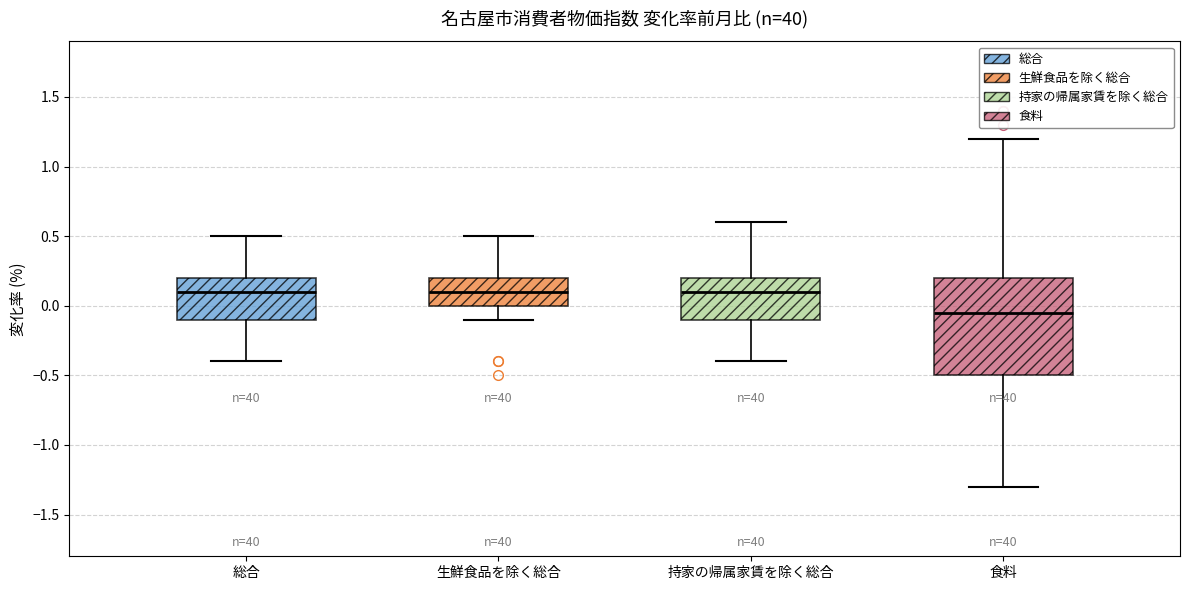

Reading left to right, transcribe this box plot: for each box, give where its median line is, the range the box spans, and where its two whiskers end, as read against the y-axis. The values are not printed on the chart, so give them approximately, as read against the axis.

総合: median 0.10, box -0.10 to 0.20, whiskers -0.40 to 0.50
生鮮食品を除く総合: median 0.10, box 0.00 to 0.20, whiskers -0.10 to 0.50
持家の帰属家賃を除く総合: median 0.10, box -0.10 to 0.20, whiskers -0.40 to 0.60
食料: median -0.05, box -0.50 to 0.20, whiskers -1.30 to 1.20